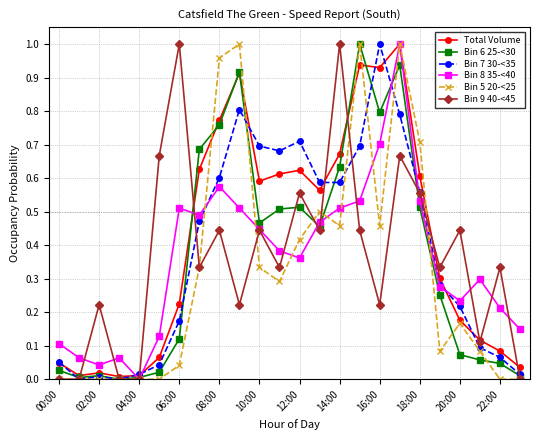

How many lines are shown in the chart?

6